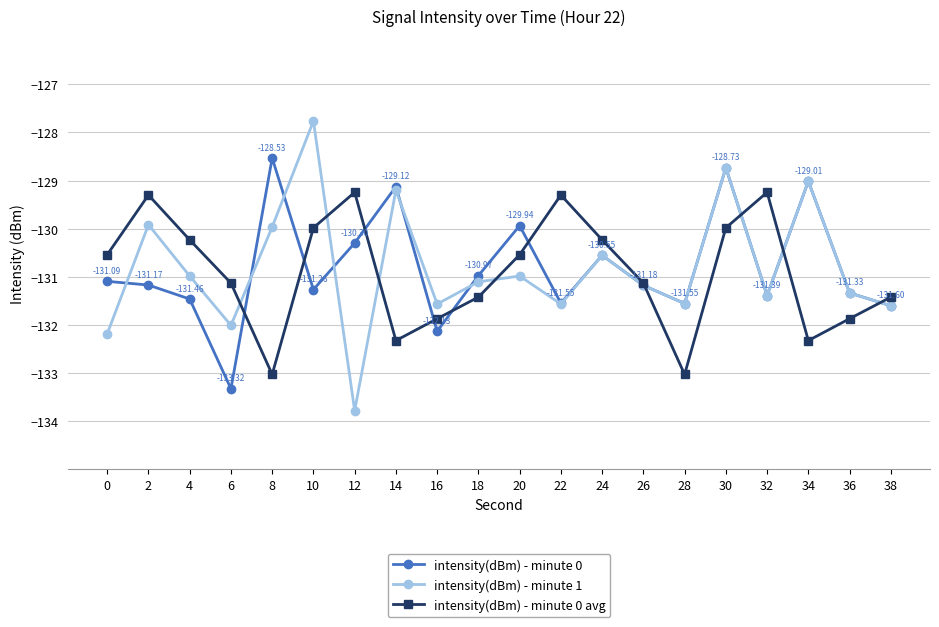

At which label does intensity(dBm) - minute 0 first exceed -131?

8